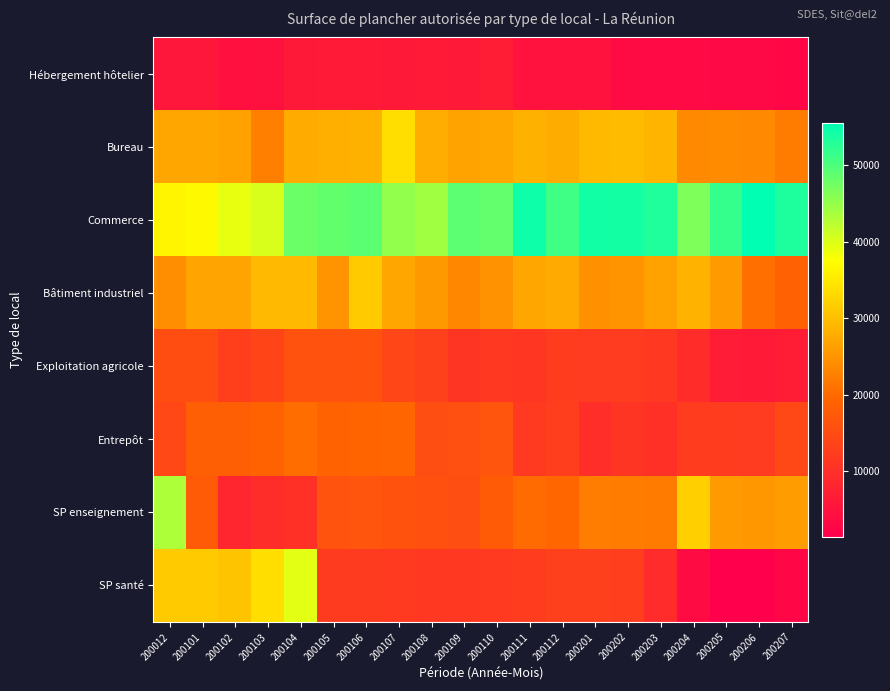

Reading left to right, list all the values displayed in this chart.

Hébergement hôtelier: 200012=5430	200101=5430	200102=4460	200103=4620	200104=5940	200105=6160	200106=6160	200107=5990	200108=6190	200109=5900	200110=6740	200111=4760	200112=4760	200201=4790	200202=3660	200203=3330	200204=3260	200205=3040	200206=3040	200207=2930
Bureau: 200012=27190	200101=27060	200102=26640	200103=22530	200104=27670	200105=28110	200106=28350	200107=33670	200108=27930	200109=26740	200110=27240	200111=28380	200112=27850	200201=29410	200202=29490	200203=28860	200204=23730	200205=24030	200206=23730	200207=22120
Commerce: 200012=36440	200101=36920	200102=39150	200103=40310	200104=47890	200105=48590	200106=49110	200107=45310	200108=44120	200109=48930	200110=48420	200111=54600	200112=50980	200201=54280	200202=54120	200203=53270	200204=46550	200205=51810	200206=55570	200207=53410
Bâtiment industriel: 200012=24340	200101=26920	200102=26890	200103=29260	200104=29280	200105=24940	200106=31290	200107=27230	200108=25630	200109=23530	200110=24780	200111=27040	200112=27600	200201=24620	200202=24870	200203=26640	200204=28710	200205=25740	200206=20630	200207=18700
Exploitation agricole: 200012=15180	200101=15160	200102=12750	200103=13740	200104=16020	200105=16020	200106=16280	200107=13930	200108=13010	200109=10990	200110=11600	200111=11350	200112=12320	200201=12020	200202=12210	200203=11660	200204=9420	200205=6480	200206=6250	200207=6840
Entrepôt: 200012=14330	200101=18390	200102=18420	200103=19090	200104=20320	200105=19020	200106=19260	200107=19520	200108=15330	200109=15440	200110=16540	200111=11920	200112=12660	200201=9620	200202=10950	200203=10280	200204=12430	200205=12430	200206=12150	200207=14310
SP enseignement: 200012=43330	200101=17640	200102=8260	200103=9540	200104=10230	200105=16210	200106=16550	200107=16290	200108=15800	200109=15360	200110=17690	200111=20270	200112=19620	200201=22250	200202=22170	200203=22030	200204=31920	200205=25830	200206=25490	200207=26040
SP santé: 200012=31300	200101=31300	200102=30600	200103=33720	200104=39610	200105=12060	200106=12060	200107=11780	200108=11600	200109=11630	200110=11910	200111=12240	200112=12870	200201=12870	200202=12490	200203=9370	200204=3480	200205=1460	200206=1600	200207=2800